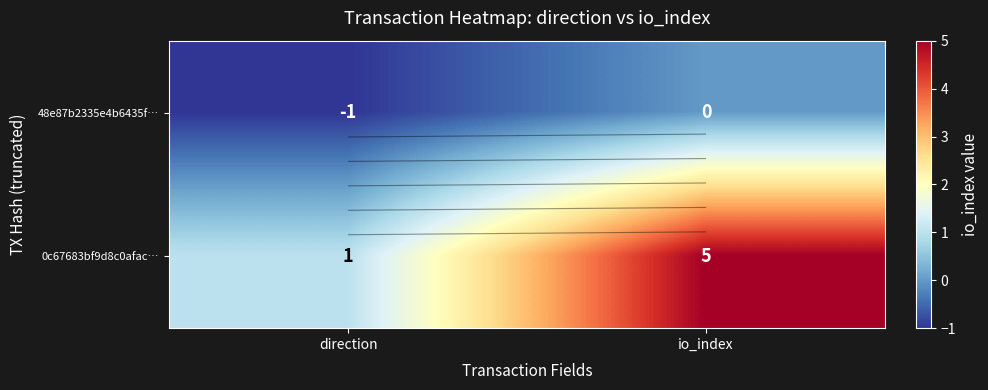

List the series in order of their overall mean, lowest first.

48e87b2335e4b6435f…, 0c67683bf9d8c0afac…